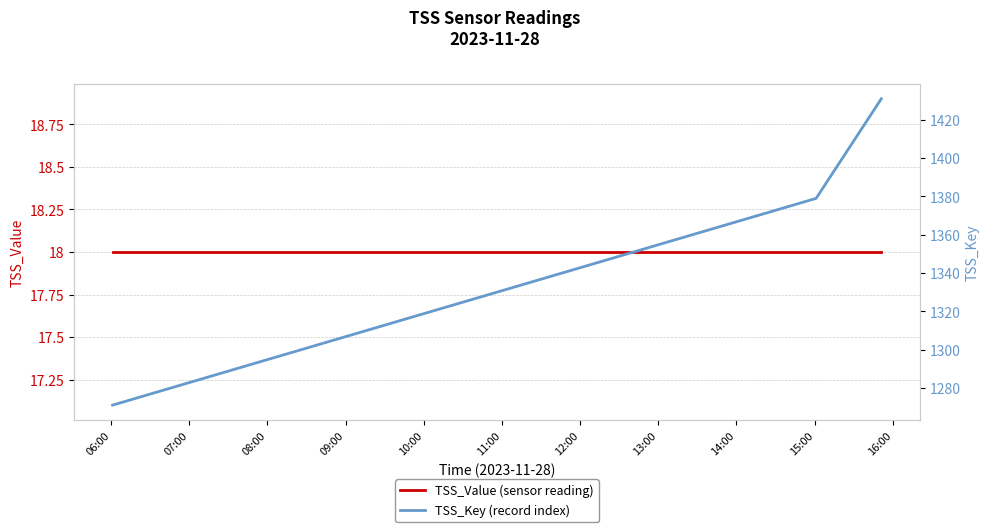

Which series has the largest total across all categories?

TSS_Key (record index)